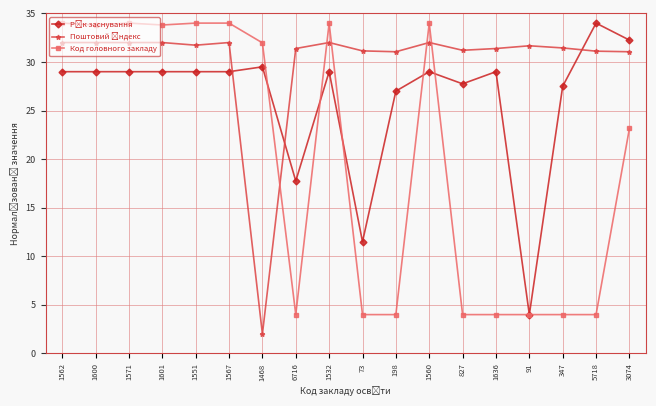

What value does the Код головного закладу series have at 1468?

28.0